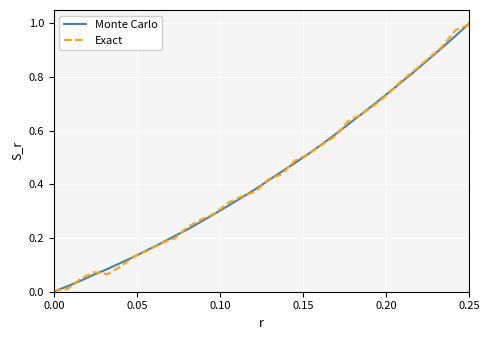

List the series in order of their peak value, highest first.

Monte Carlo, Exact